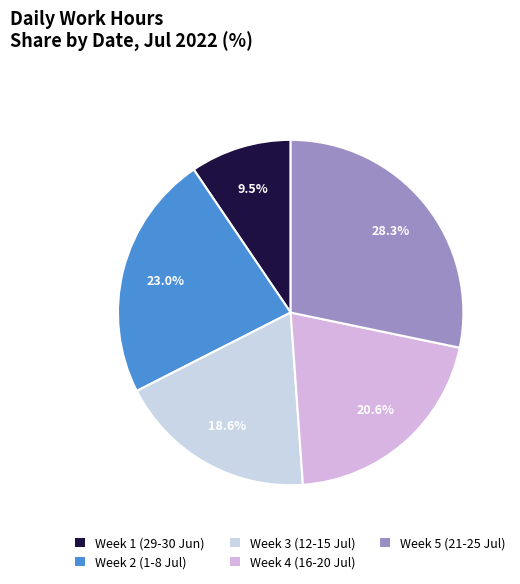

To the nearest percent, what is the difference between the largest and smallest slice percentages?

19%